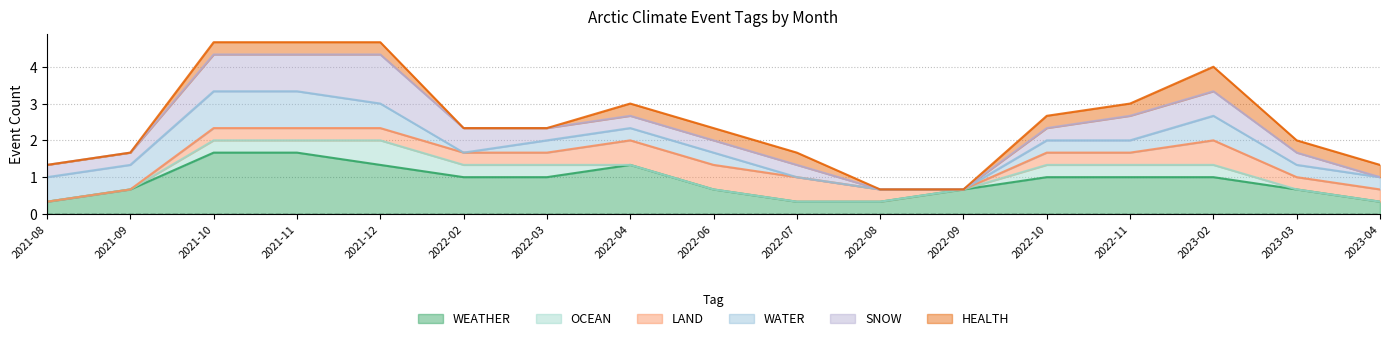

What are all the series names shown in the legend?

WEATHER, OCEAN, LAND, WATER, SNOW, HEALTH